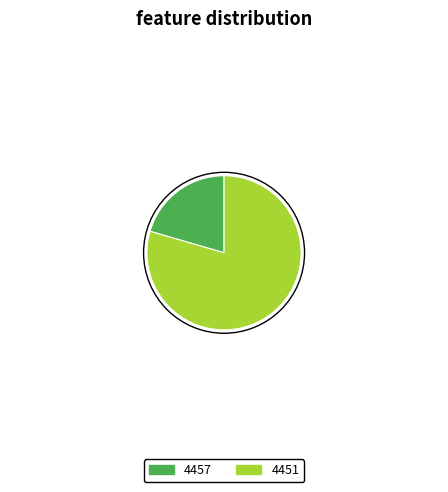

The 4457 slice represents 21% of the pie. True or false?

True